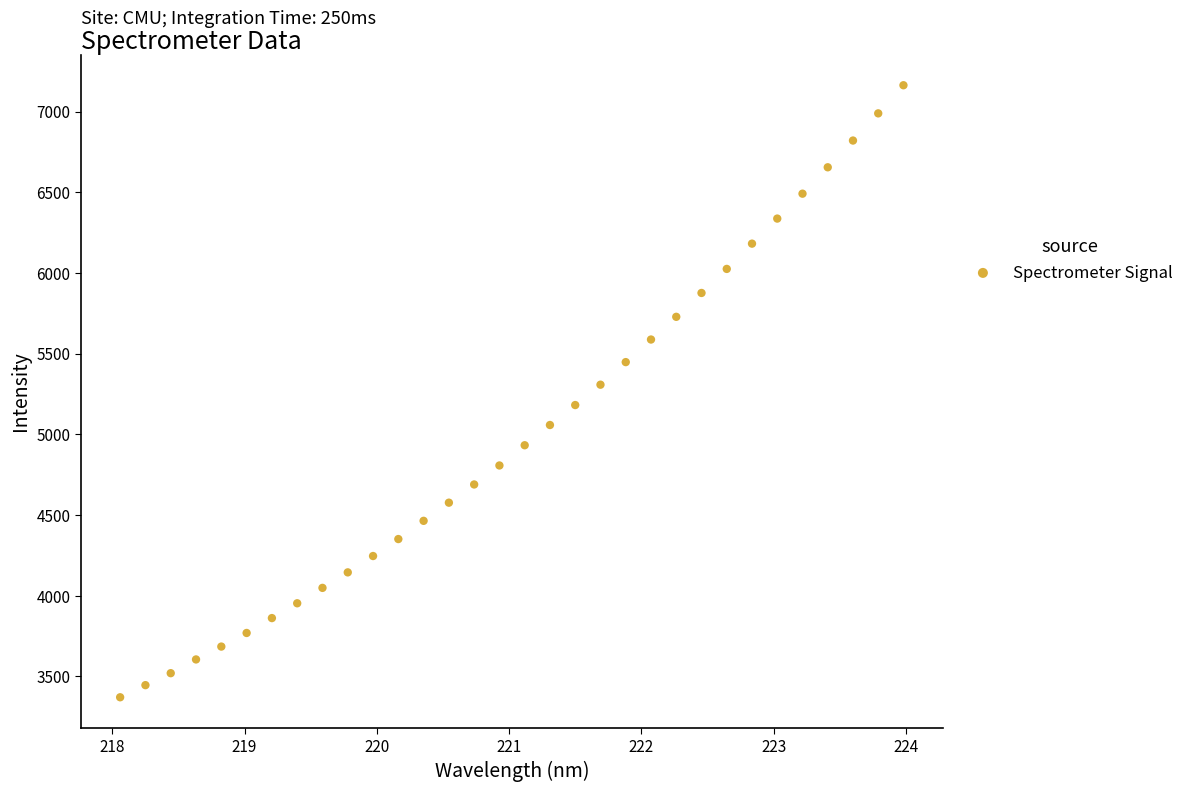

What is the range of Y values (max minus min)?

3792.8